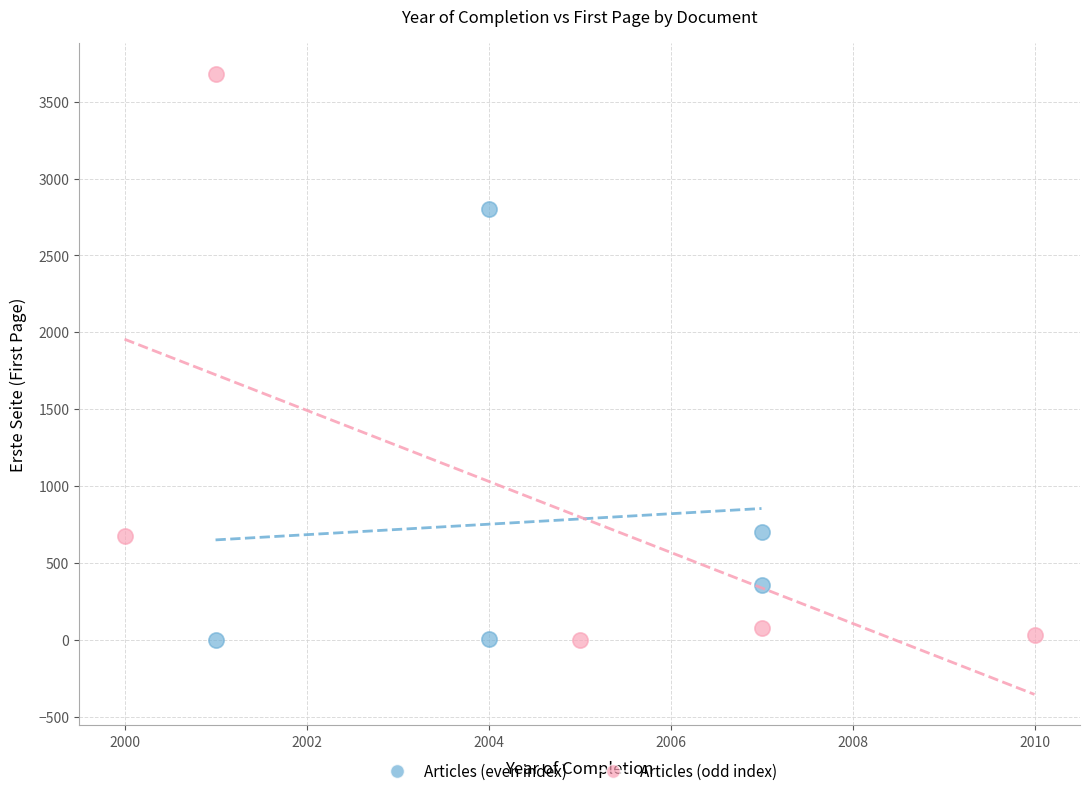

Which series reaches the maximum Y coordinate?

Articles (odd index)